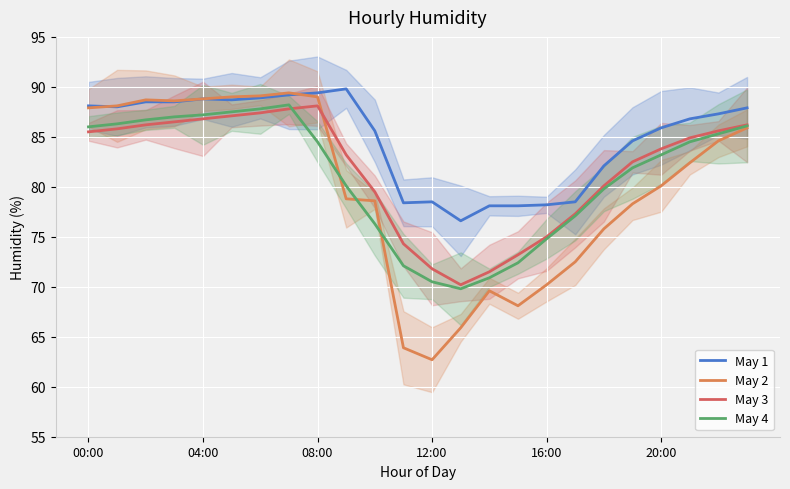

What is the spread (max minus min) of values at 04:00?

2.3